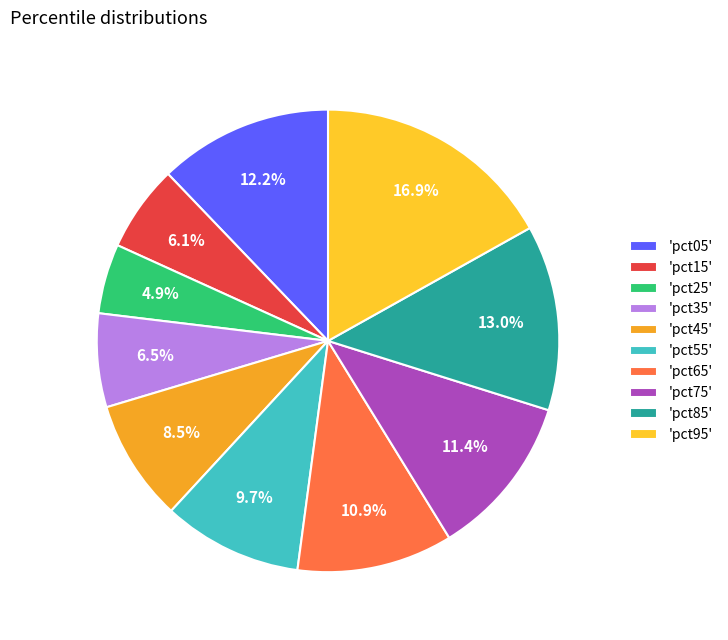

Count the number of slices in the pie.

10